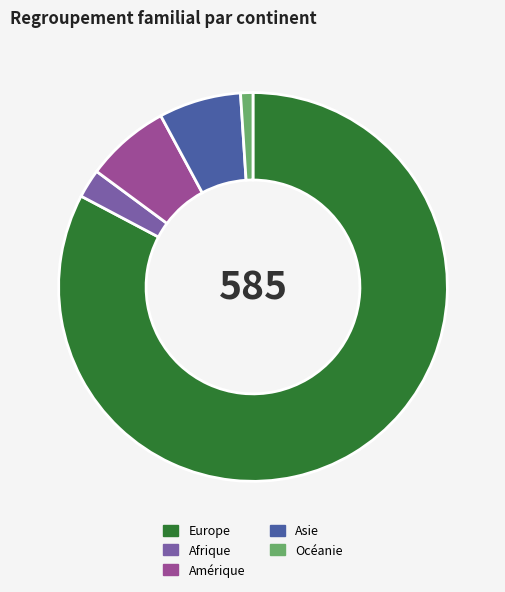

Which category has the biggest portion of the pie?

Europe